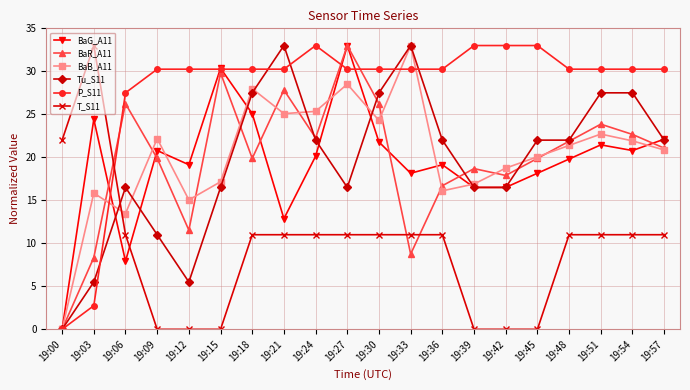

Which category has the lowest value in the BaR_A11 series?

19:00